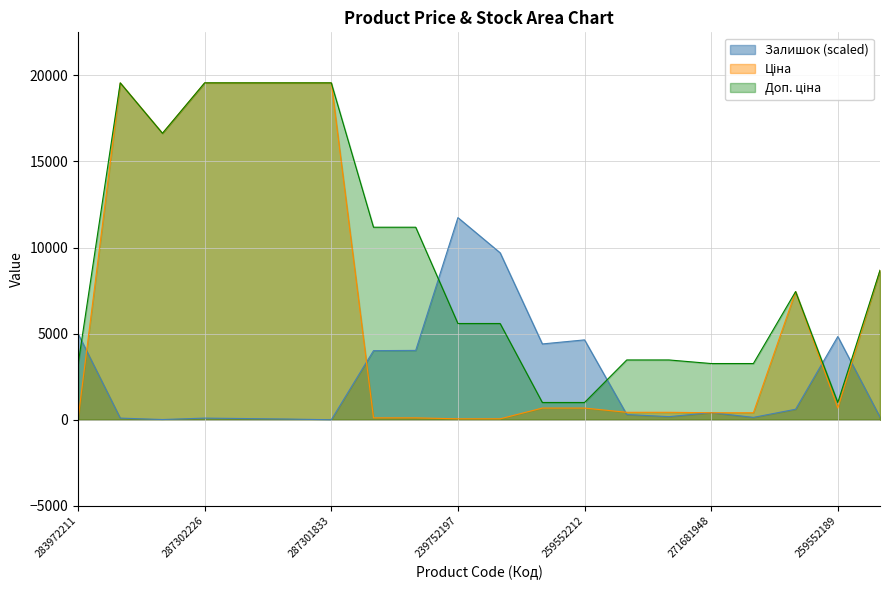

Which has a higher value, 259552213 or 271691942?

259552213